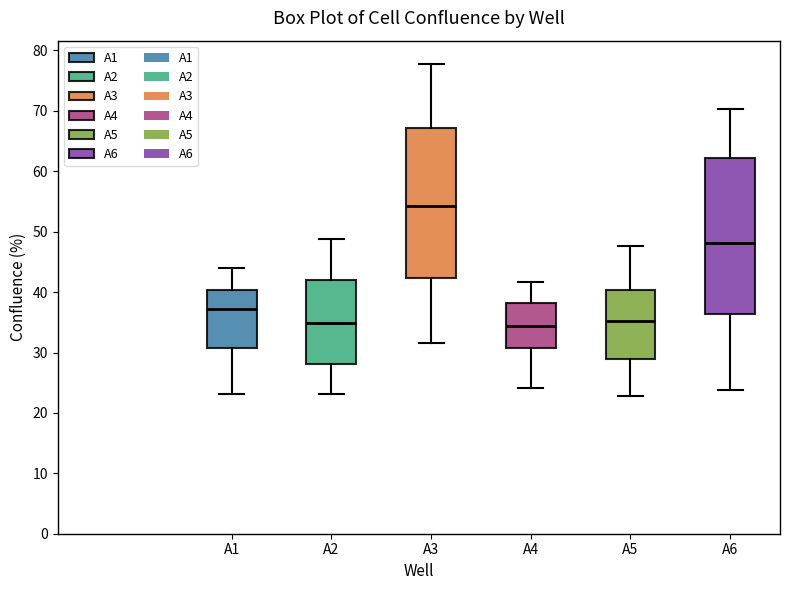

Reading left to right, transcribe this box plot: for each box, give where its median line is, the range the box spans, and where its two whiskers end, as read against the y-axis. The values are not printed on the chart, so give them approximately, as read against the axis.

A1: median 37, box 31 to 40, whiskers 23 to 44
A2: median 35, box 28 to 42, whiskers 23 to 49
A3: median 54, box 42 to 67, whiskers 31 to 78
A4: median 34, box 31 to 38, whiskers 24 to 42
A5: median 35, box 29 to 40, whiskers 23 to 48
A6: median 48, box 36 to 62, whiskers 24 to 70